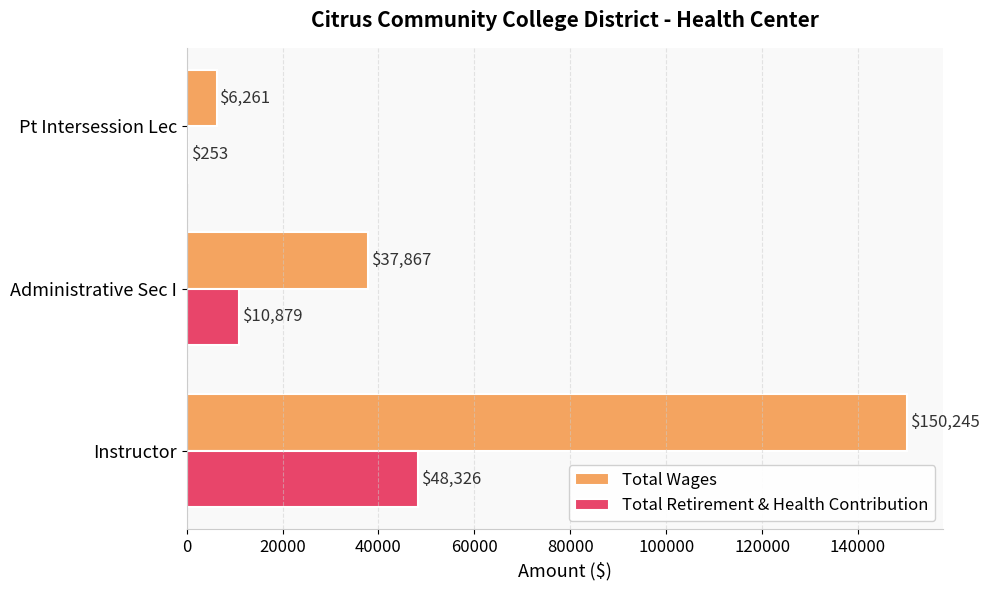

What is the total value across all series at Instructor?

198571